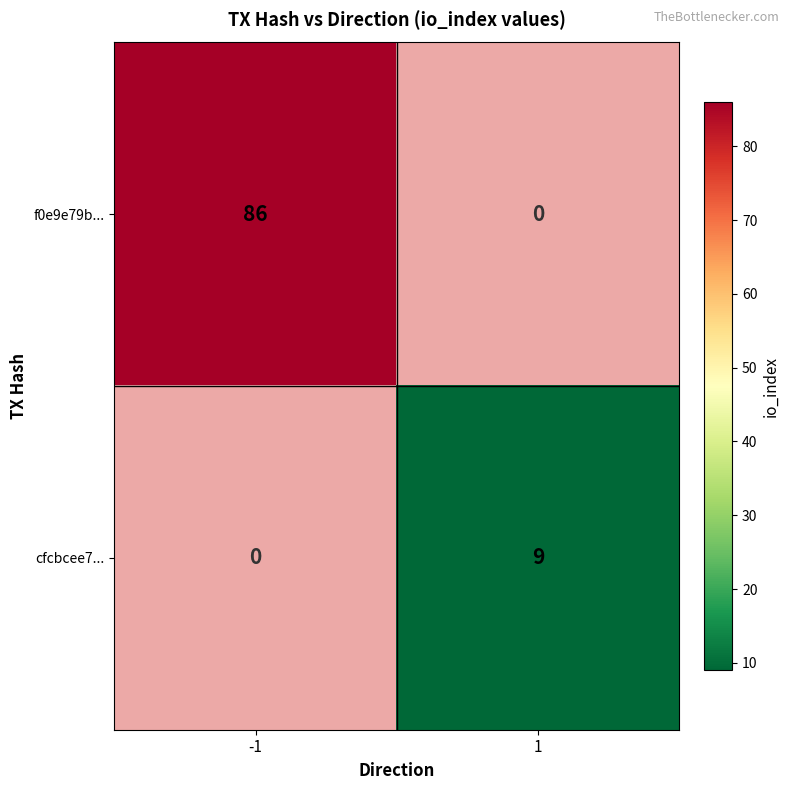

True or false: cfcbcee7... has a value of 3 at 1.

False